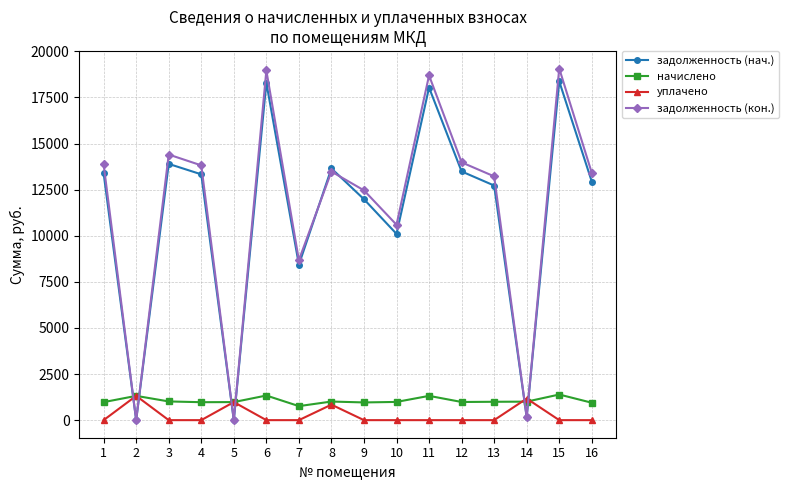

How many intersections are there between задолженность (кон.) and начислено?

6